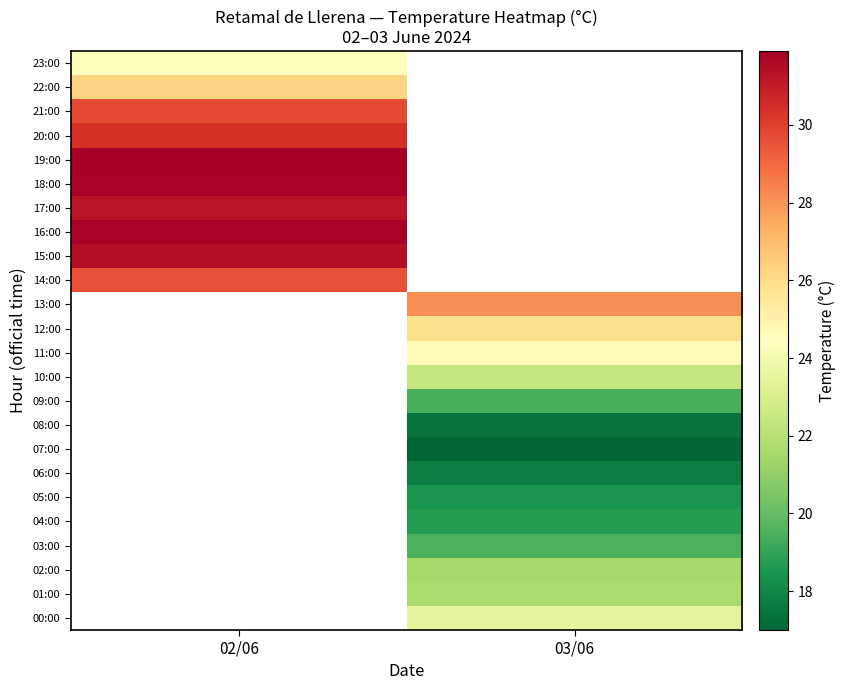

Which label corresponds to the smallest value in the chart?

03/06